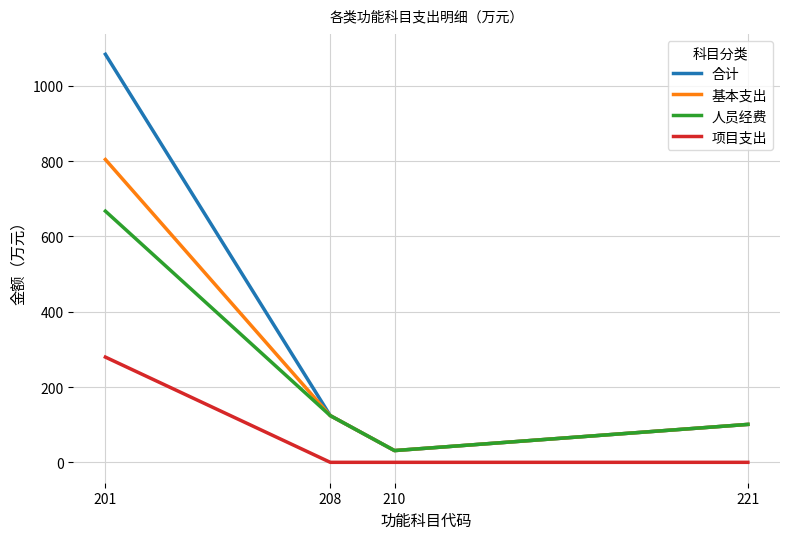

The 基本支出 series shows 176.2 at 208. True or false?

False